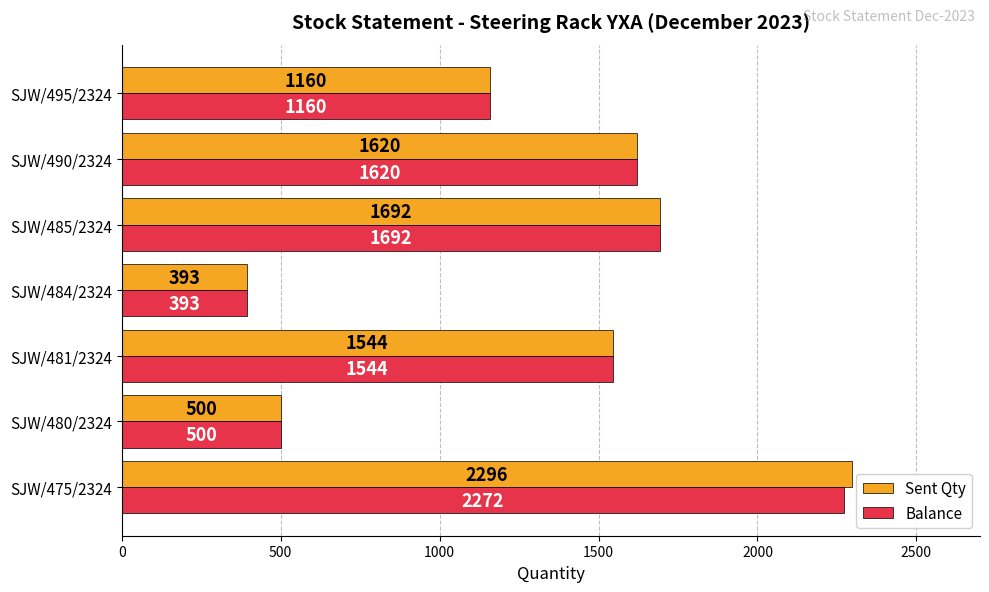

What is the difference between the maximum and minimum values in the Balance series?

1879